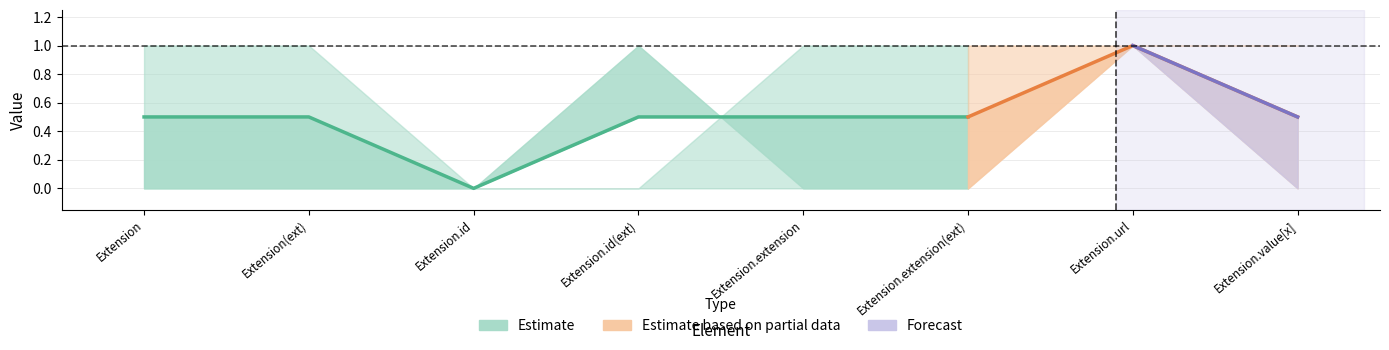

True or false: Max and Base Min cross at least once.

True